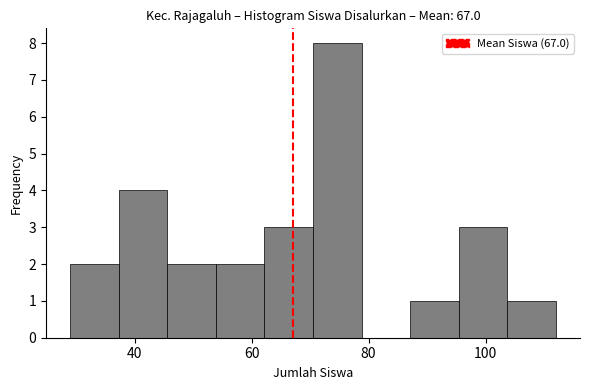

Reading left to right, list every bar in this chart as the range it spans on the x-axis followed by its height. Neither the bar edges nor the heights are printed on the chart, so give them approximately, as read against the axes.

30 to 38: 2
38 to 46: 4
46 to 54: 2
54 to 62: 2
62 to 70: 3
70 to 78: 8
78 to 88: 0
88 to 96: 1
96 to 104: 3
104 to 112: 1